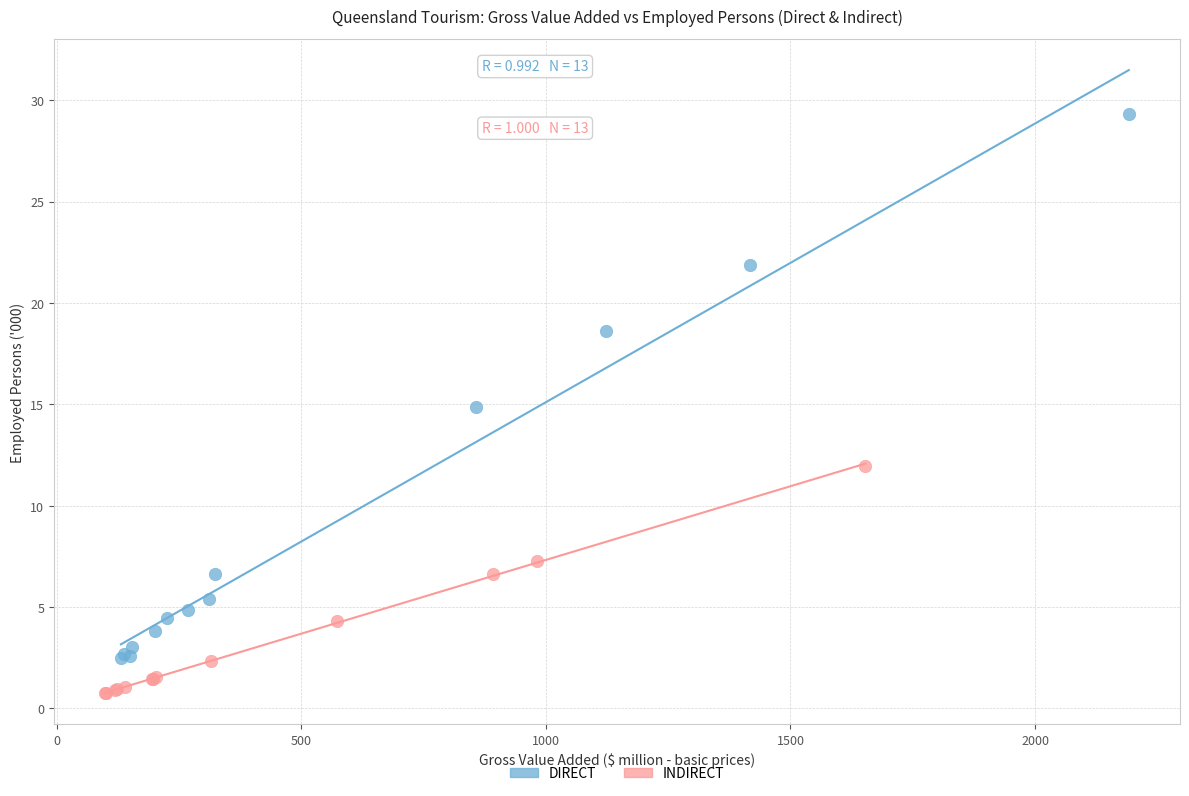

Which series has the largest Y range (max minus min)?

DIRECT